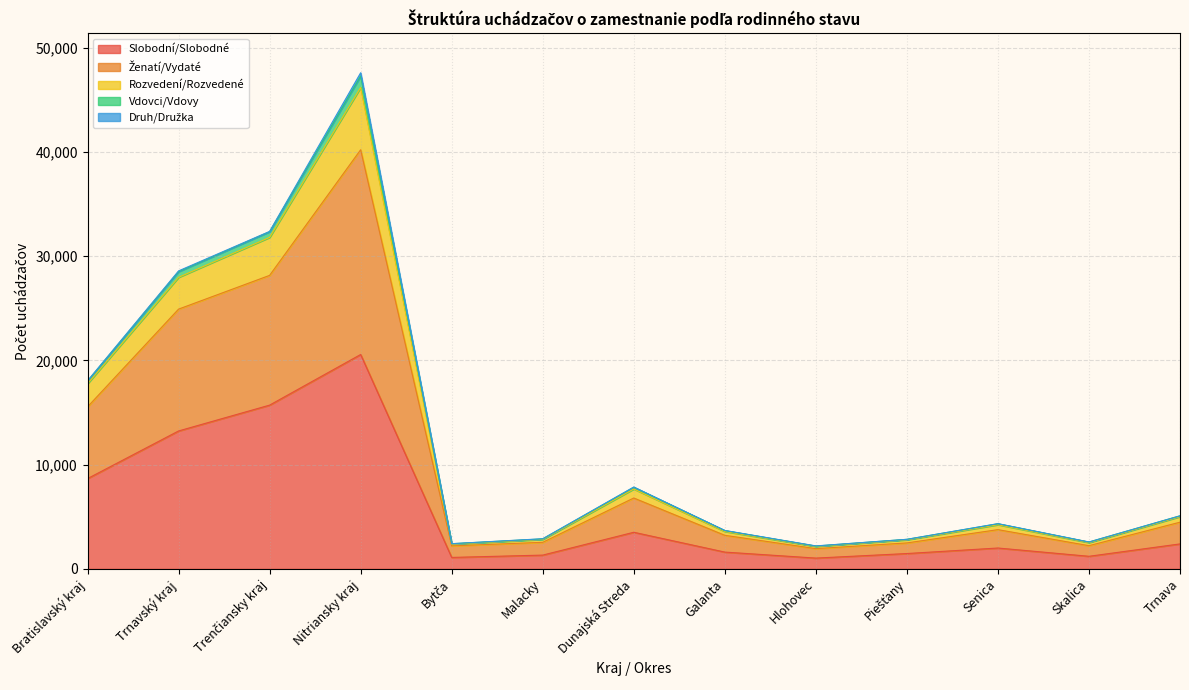

At which category does Rozvedení/Rozvedené reach its first local valley?

Bytča